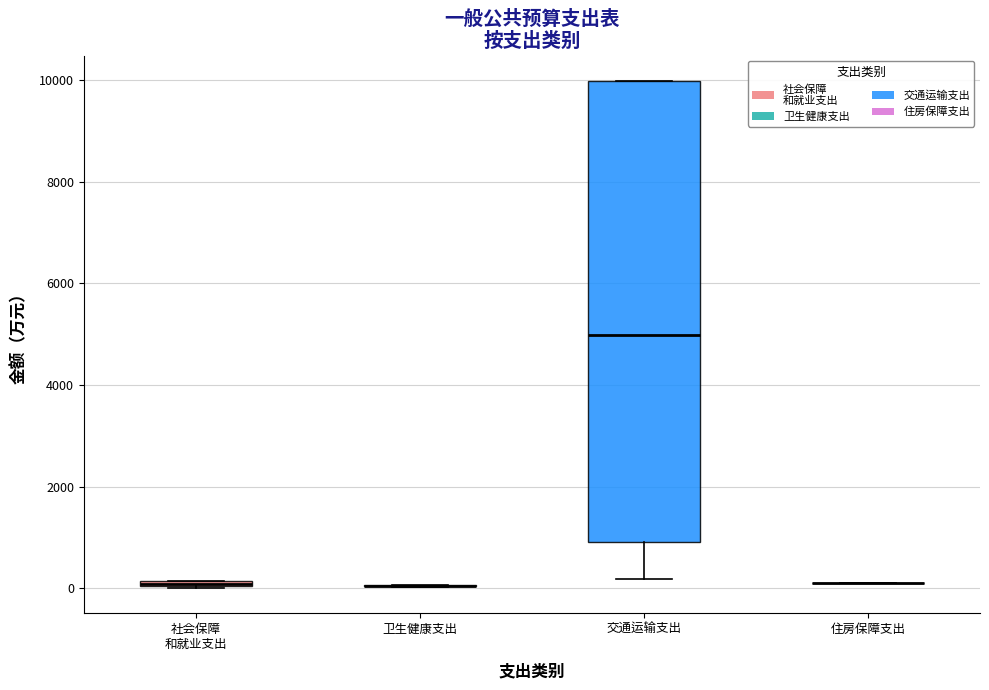

Comparing the boxes themselves (not the whiskers), which one is the tallest?

交通运输支出